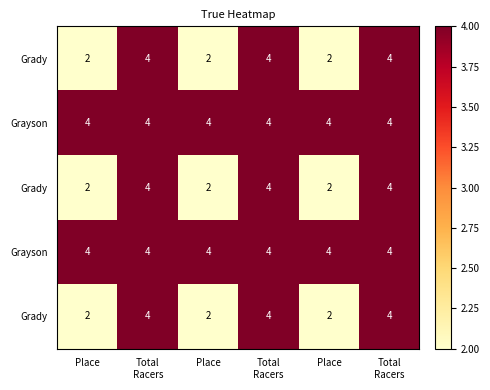

How many distinct data groups are displayed?

5